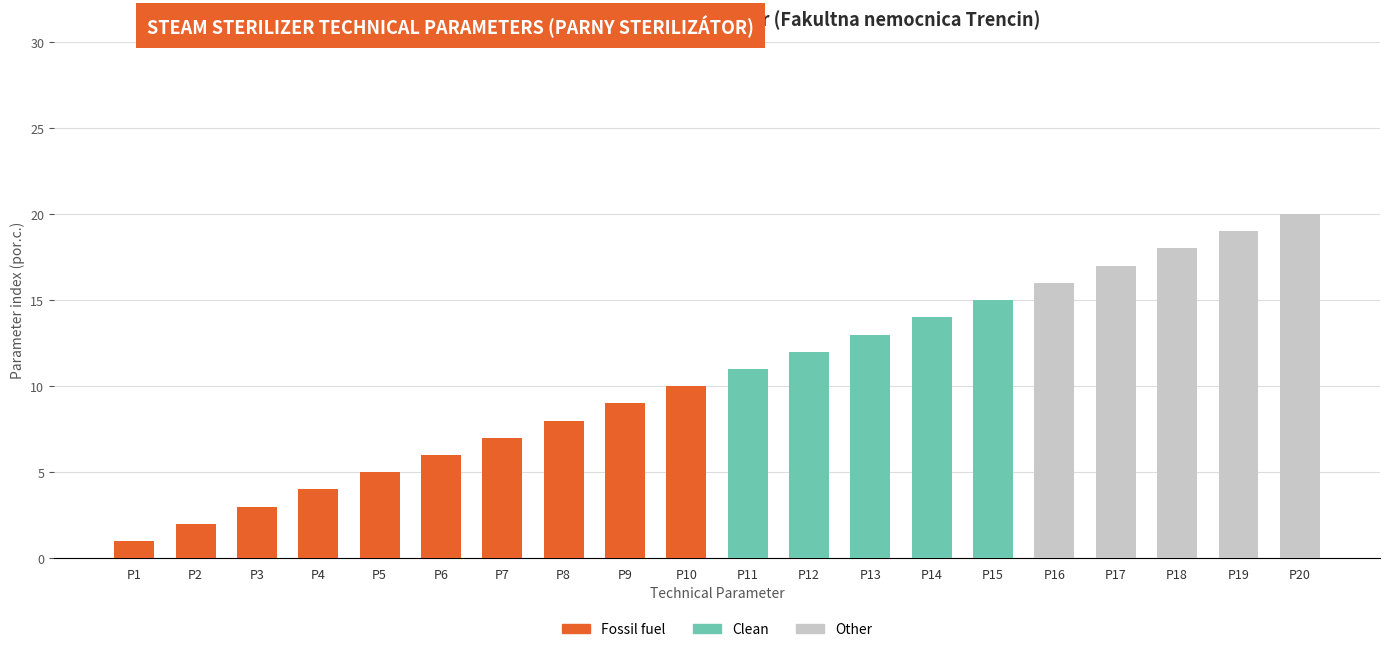

The value of Fossil fuel at P19 is -5. True or false?

False